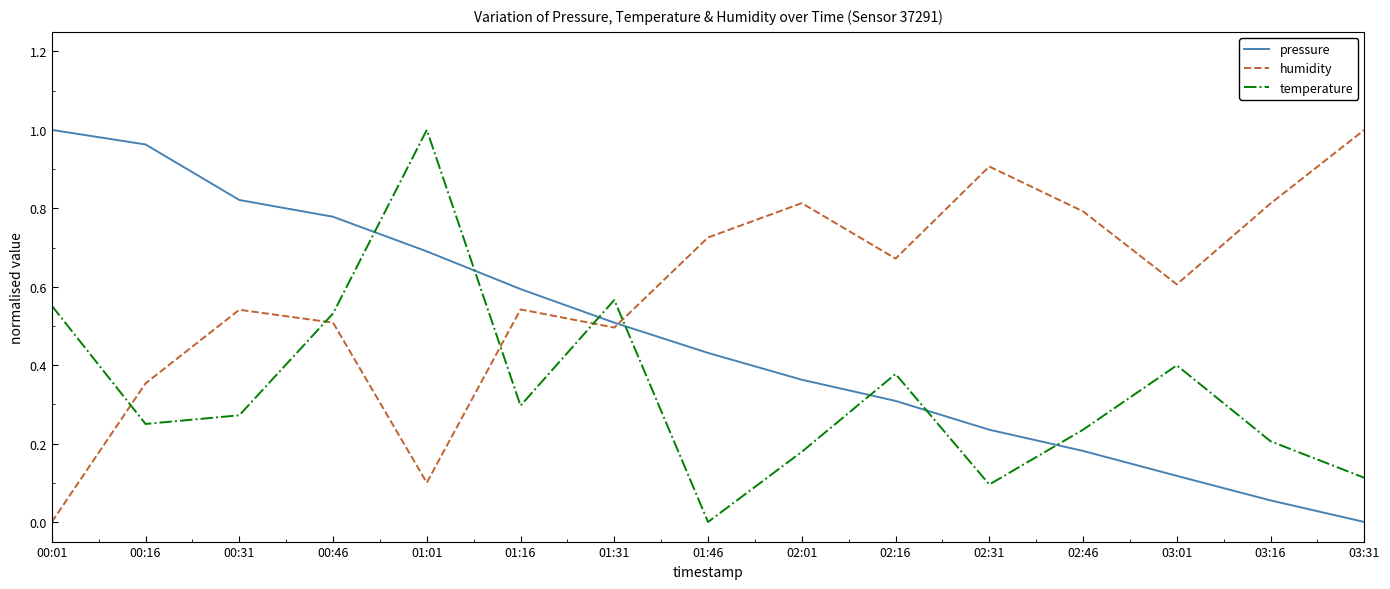

Count the number of categories in the chart.

15